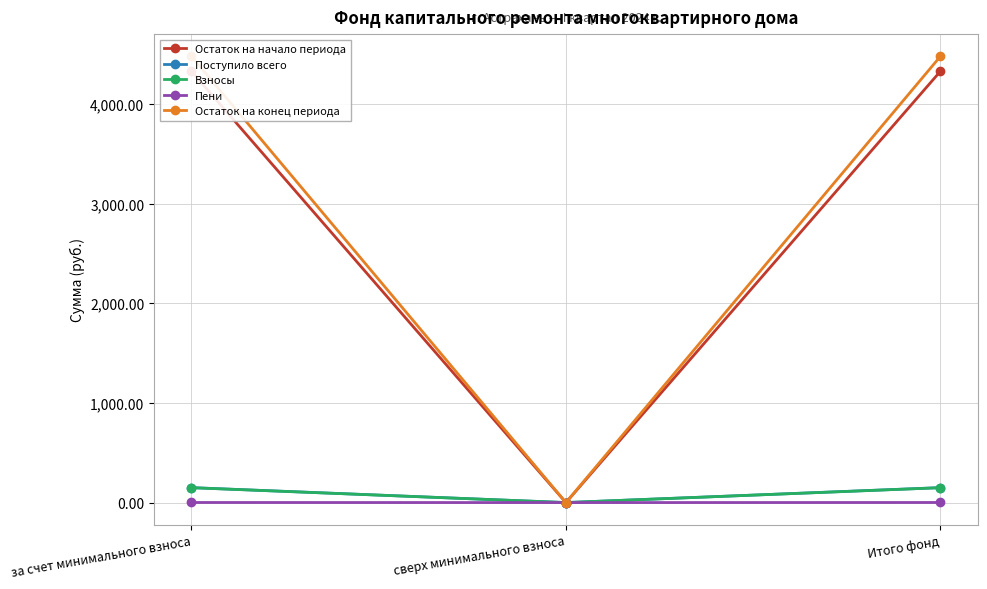

Where is Остаток на конец периода nearest to the value 2238?

сверх минимального взноса